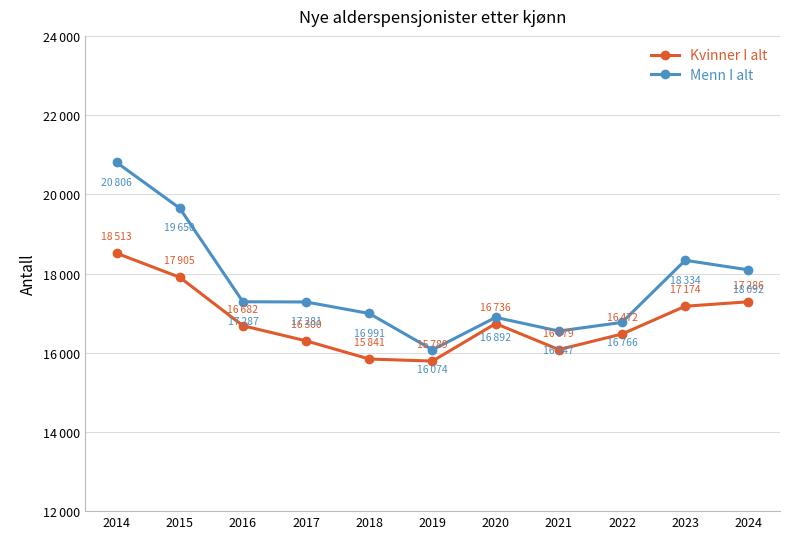

True or false: Kvinner I alt and Menn I alt cross at least once.

False